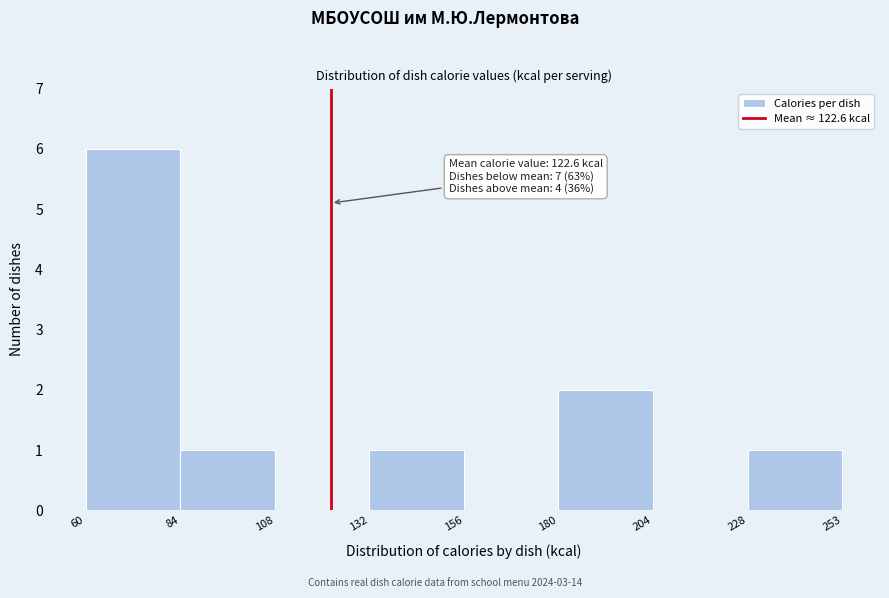

Over which range of the x-axis is the bar tallest?

60 to 84